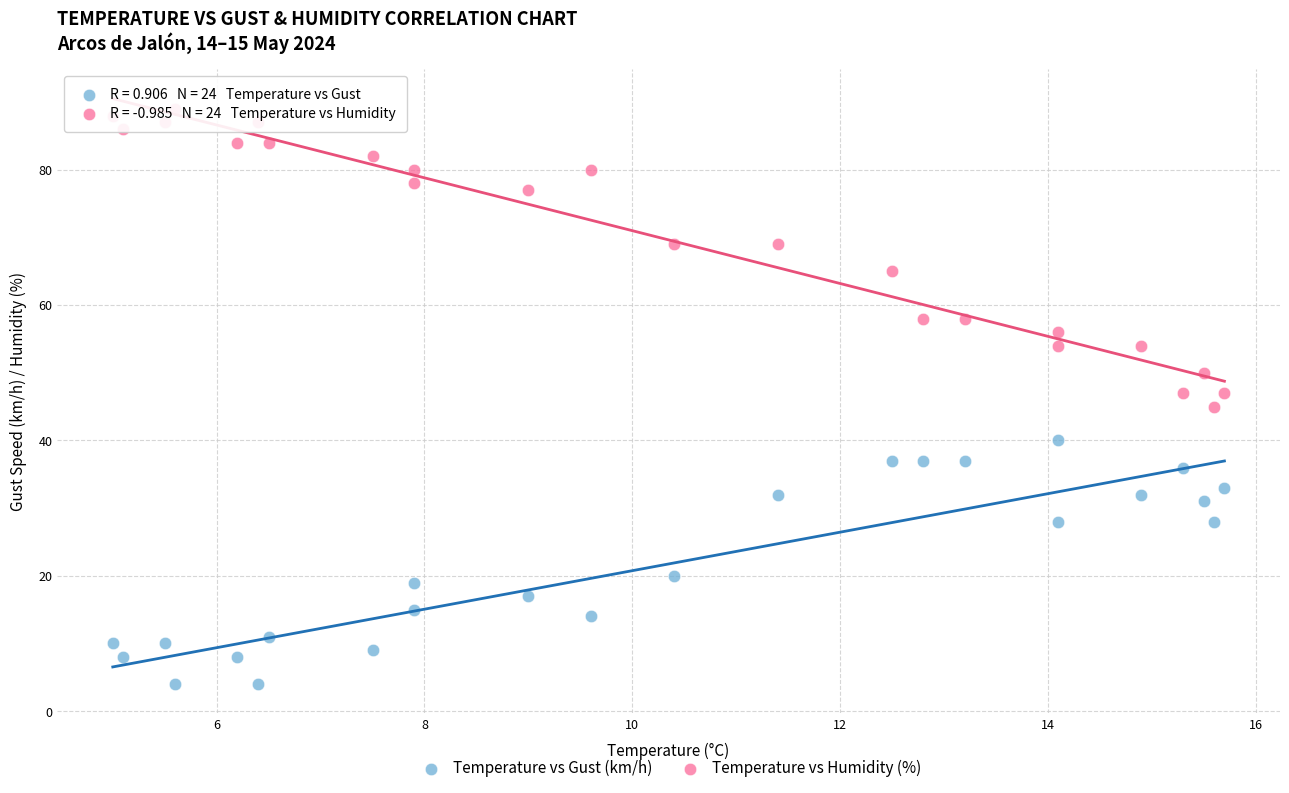

Which series contains the lowest Y value?

Temperature vs Gust (km/h)